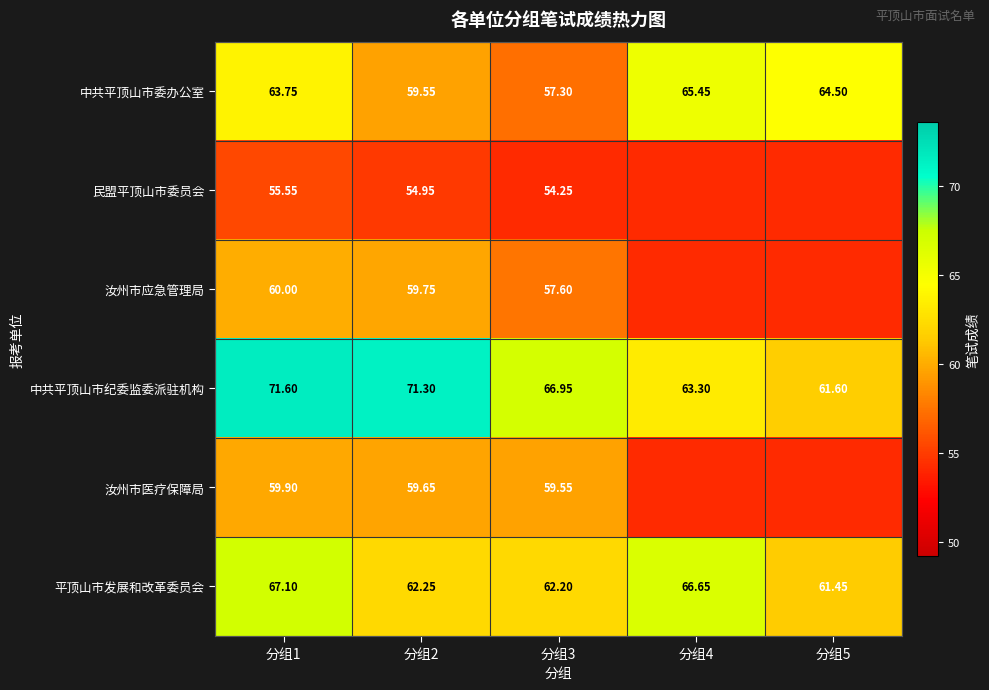

Which has a higher value, 分组2 or 分组5?

分组5